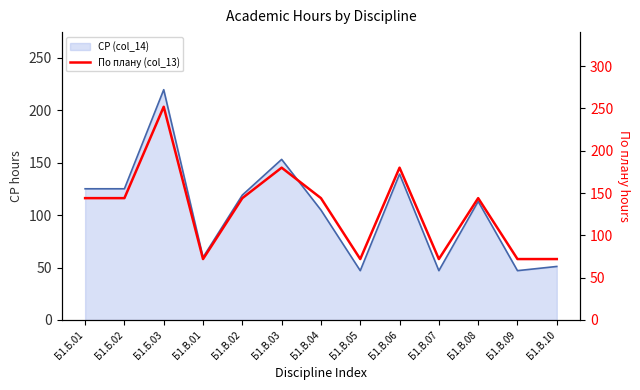

What position from the left is Б1.В.01?

4